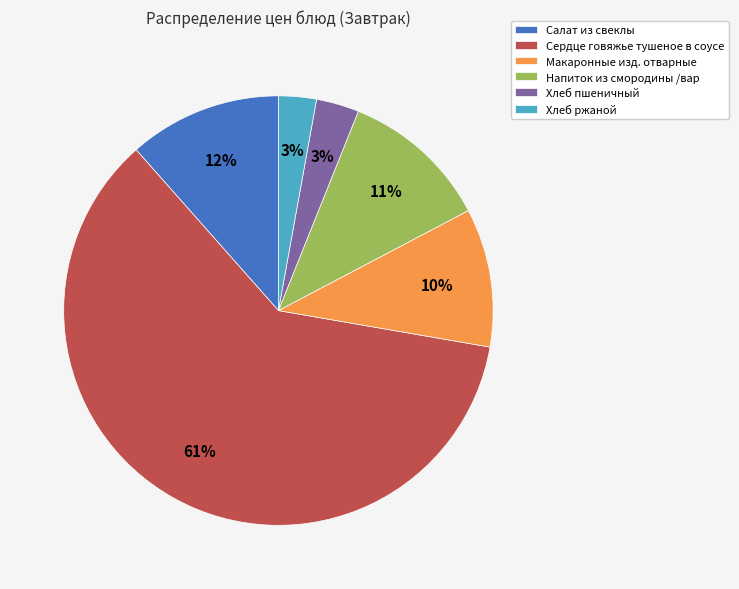

Combined, do Макаронные изд. отварные and Сердце говяжье тушеное в соусе account for over 50%?

Yes